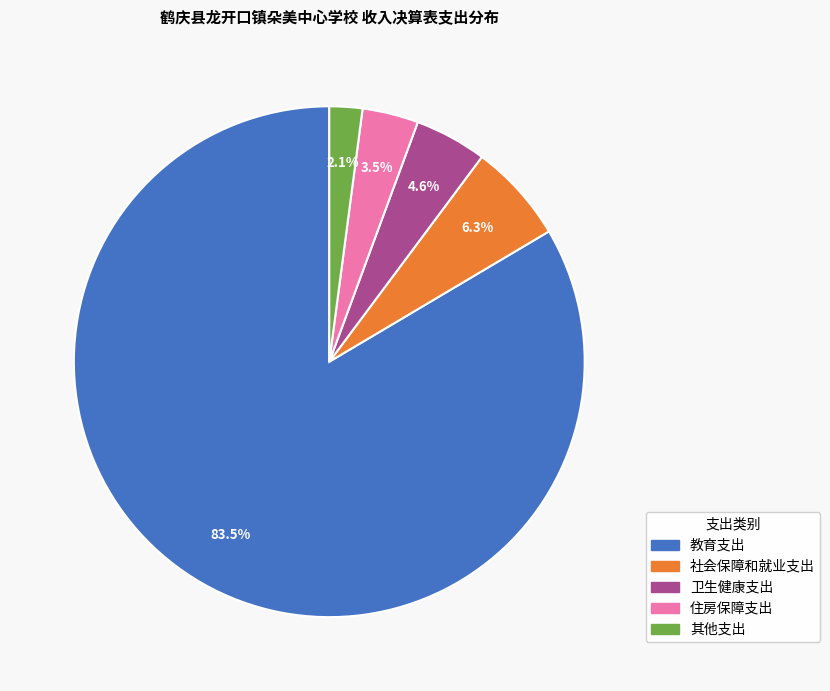

Which slice is the largest?

教育支出